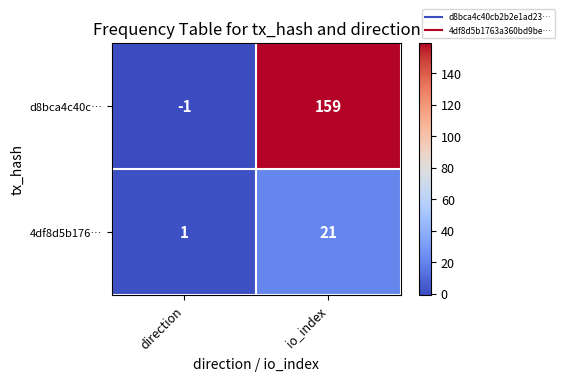

Rank the series at direction from lowest to highest value.

d8bca4c40c…, 4df8d5b176…